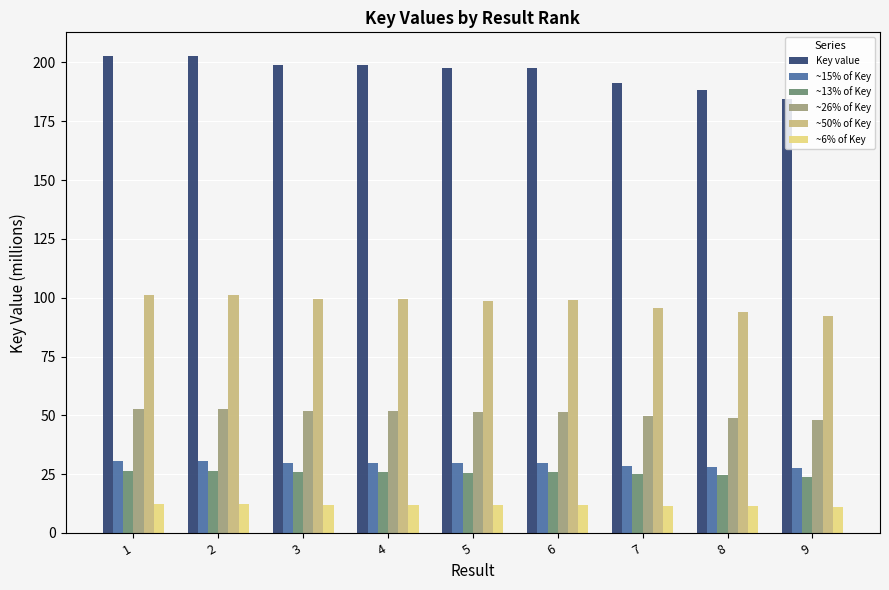

Count the number of data series in this chart.

6